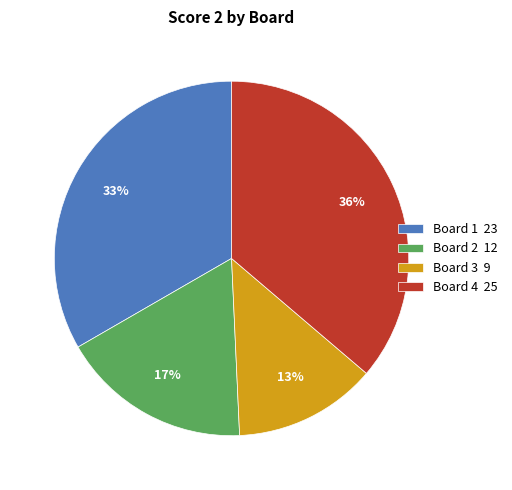

Count the number of slices in the pie.

4